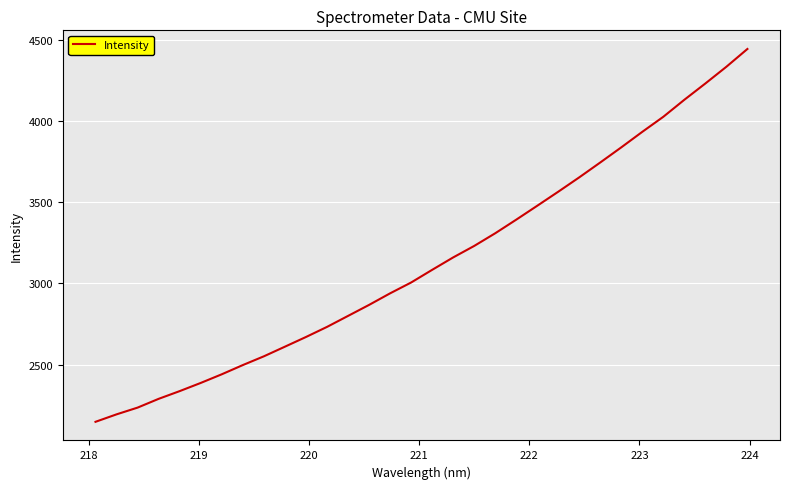

What is the minimum value shown in the chart?

2148.3